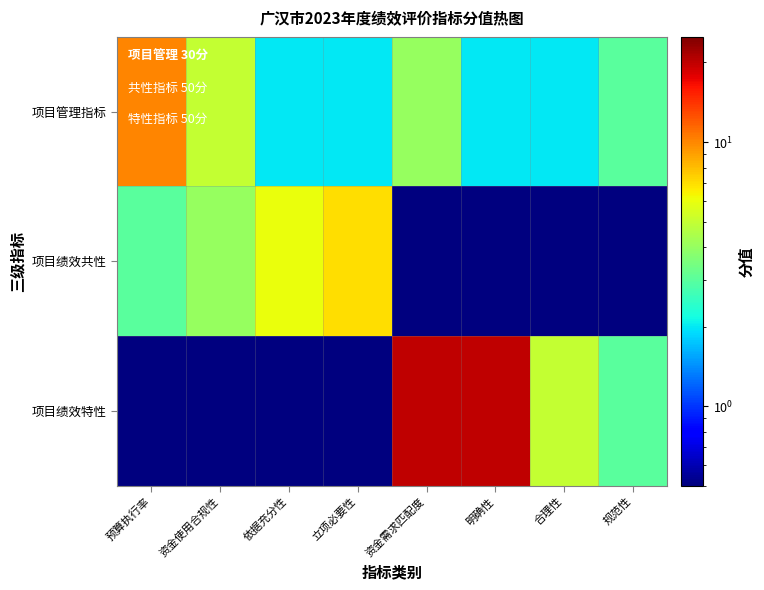

Which label corresponds to the largest value in the chart?

资金需求匹配度